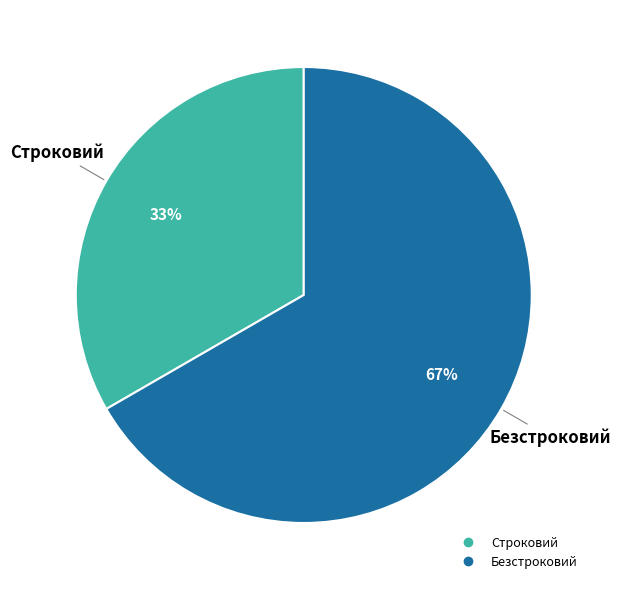

Is it true that Строковий is 33% of the pie?

True